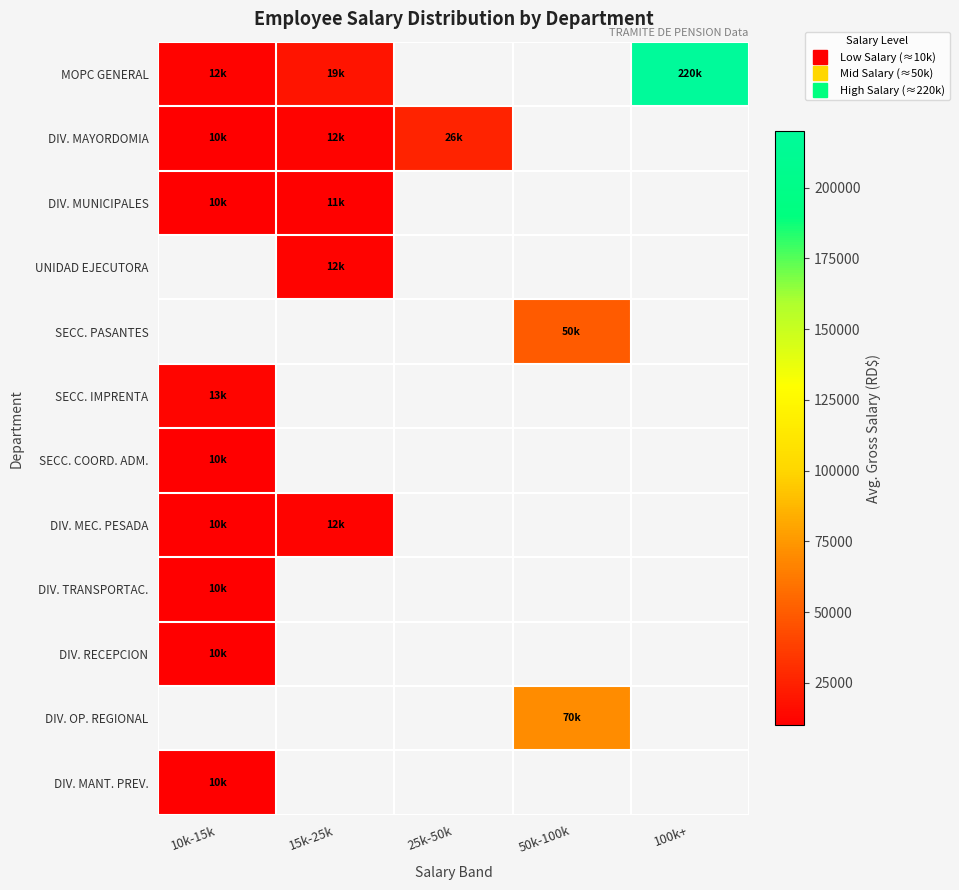

How many distinct data groups are displayed?

12